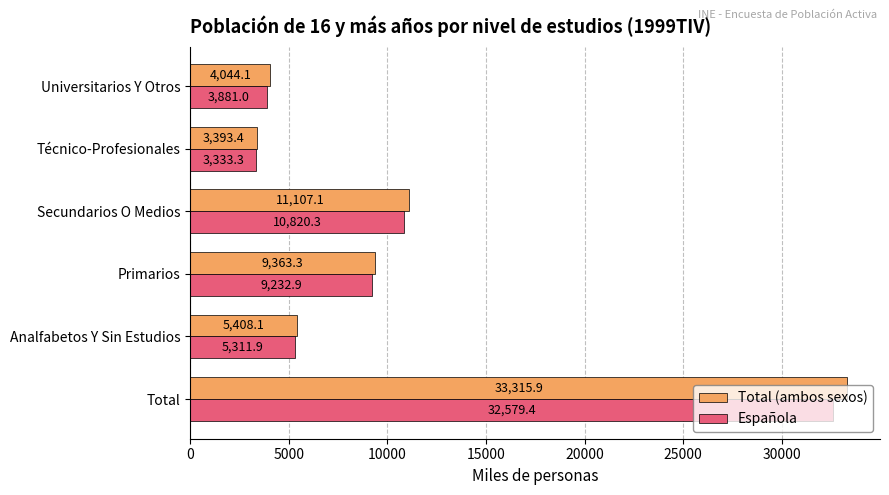

What is the lowest value of the Total (ambos sexos) series?

3393.4